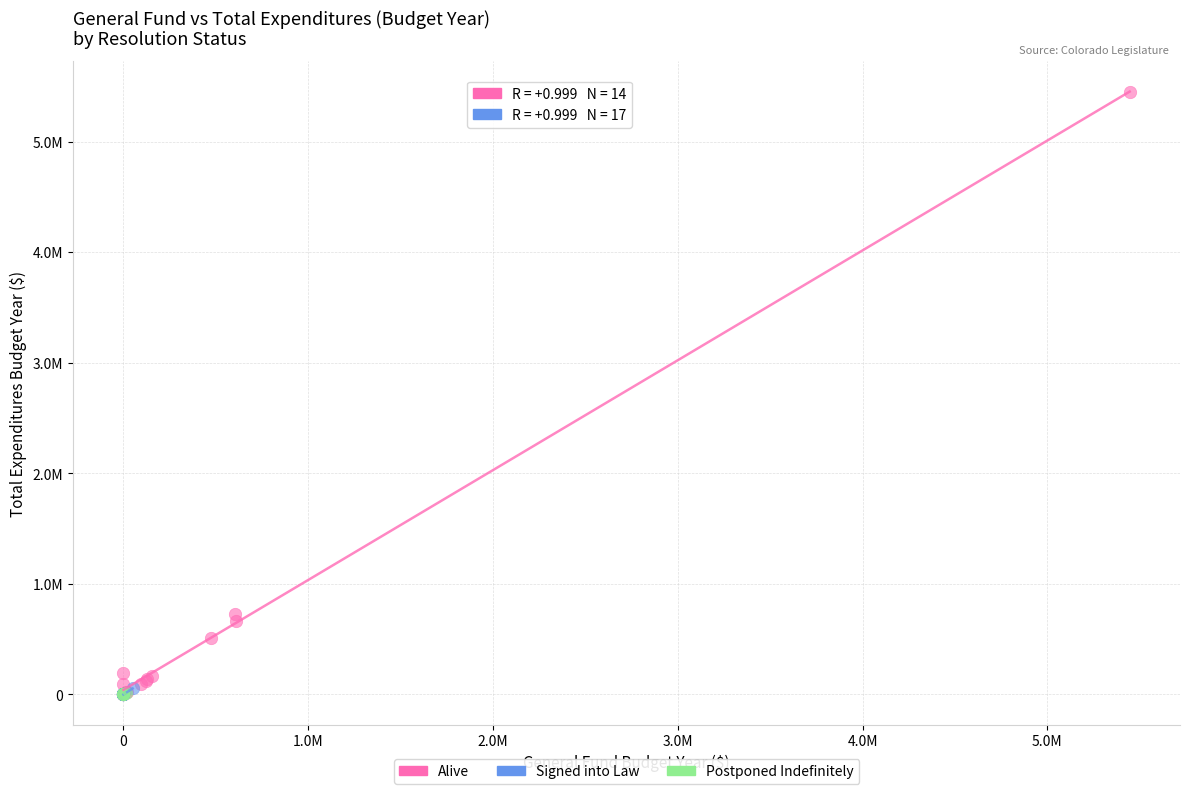

What are all the series names shown in the legend?

Alive, Signed into Law, Postponed Indefinitely